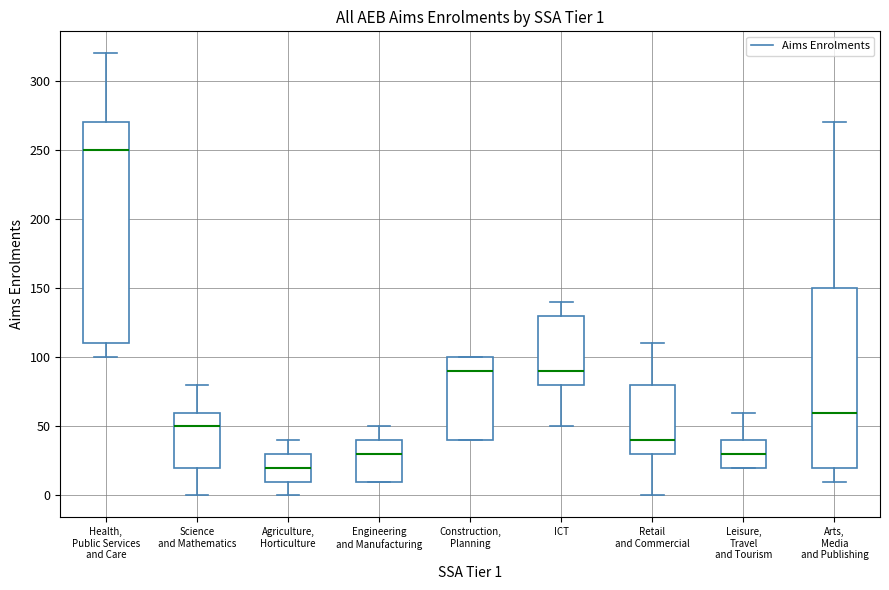

Which box is the tallest, from its lower edge to its upper edge?

Health, Public Services and Care